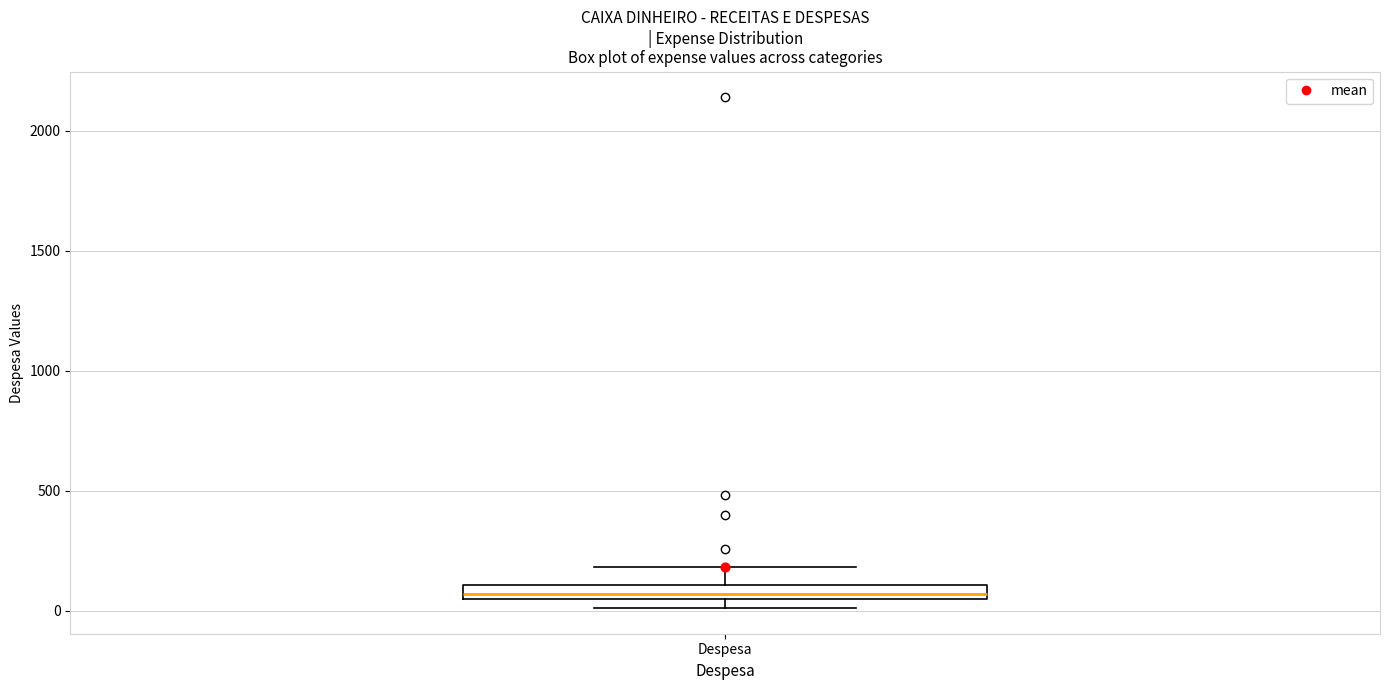

Where is the upper edge of the box for Despesa on the y-axis? The values are not printed on the chart, so give them approximately, as read against the axis.

100